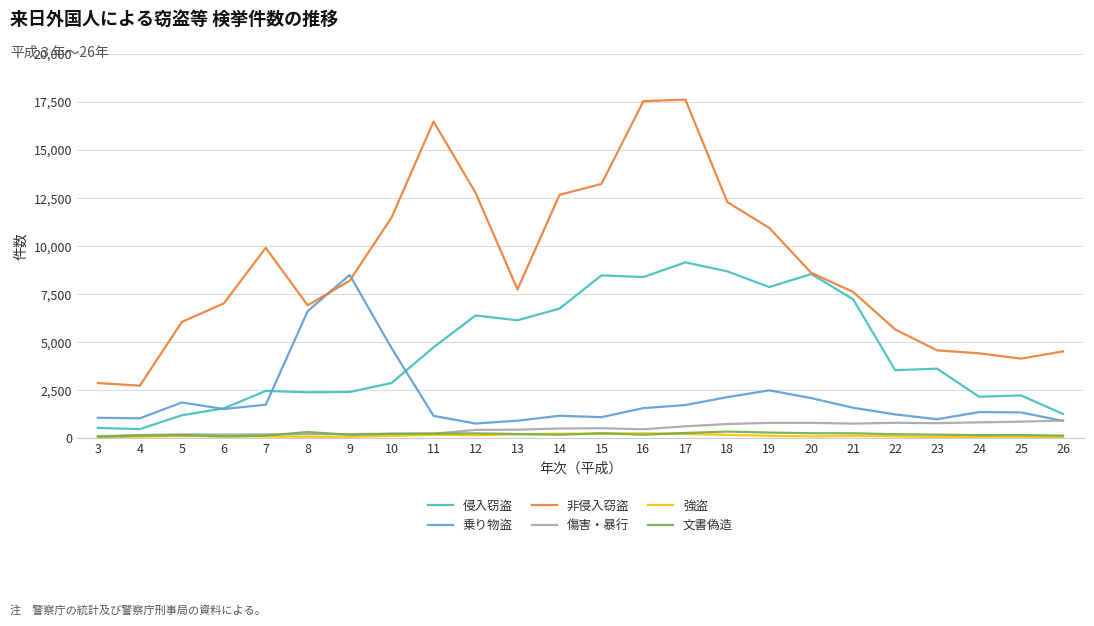

Between 12 and 25, which series saw the biggest shift?

非侵入窃盗